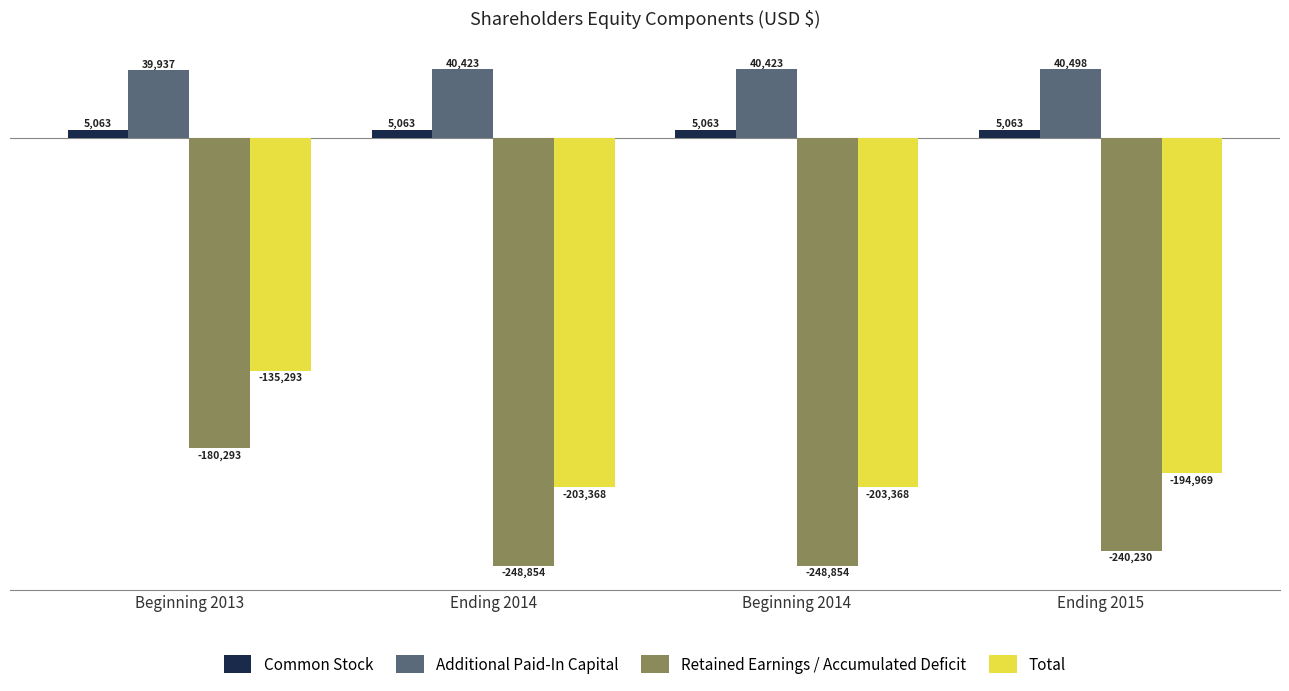

Reading right to left, transcribe all the data shown in this chart.

Common Stock: 5063	5063	5063	5063
Additional Paid-In Capital: 40498	40423	40423	39937
Retained Earnings / Accumulated Deficit: -240230	-248854	-248854	-180293
Total: -194969	-203368	-203368	-135293